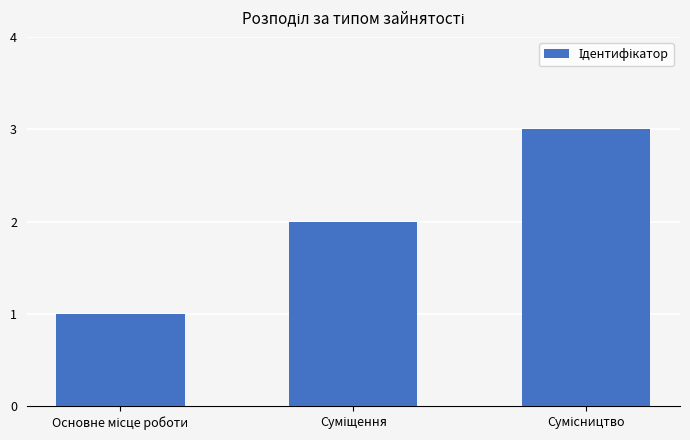

What is the sum of all values?

6